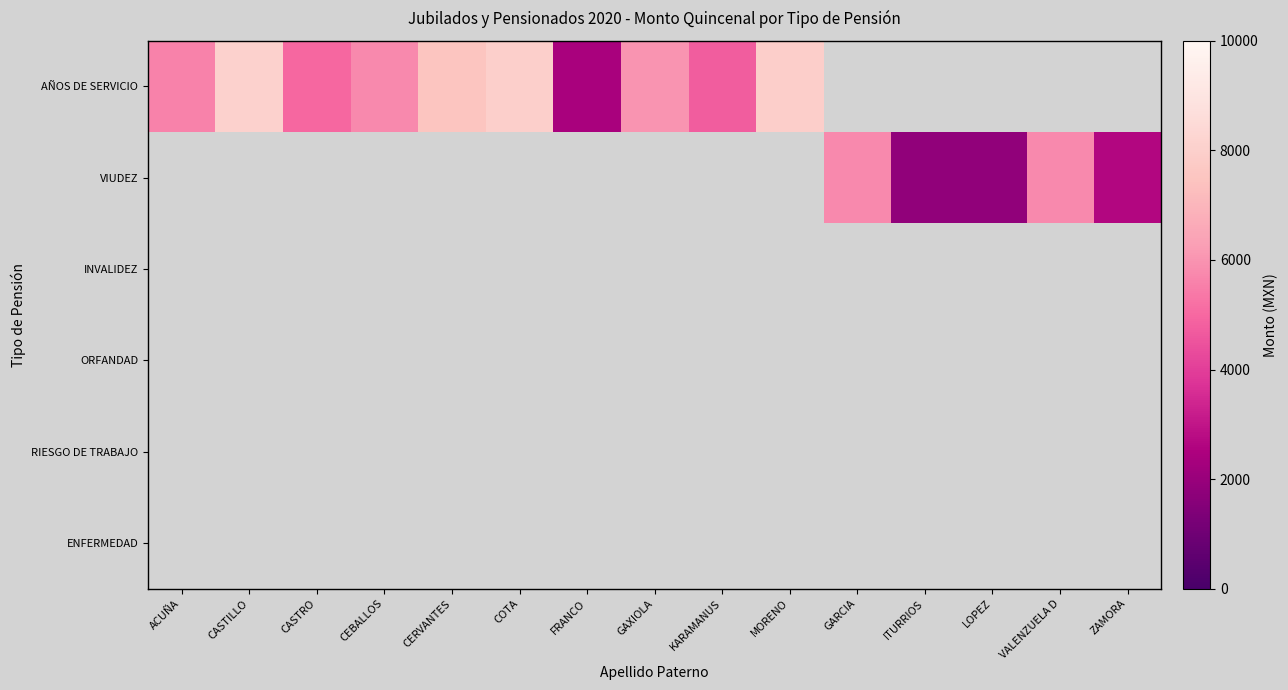

Reading right to left, extract all data points from this chart.

AÑOS DE SERVICIO: ZAMORA=0	VALENZUELA D=0	LOPEZ=0	ITURRIOS=0	GARCIA=0	MORENO=7948	KARAMANUS=4750	GAXIOLA=5990	FRANCO=2398	COTA=8000	CERVANTES=7536	CEBALLOS=5778	CASTRO=4998	CASTILLO=8048	ACUÑA=5616
VIUDEZ: ZAMORA=2632	VALENZUELA D=5780	LOPEZ=1810	ITURRIOS=1816	GARCIA=5778	MORENO=0	KARAMANUS=0	GAXIOLA=0	FRANCO=0	COTA=0	CERVANTES=0	CEBALLOS=0	CASTRO=0	CASTILLO=0	ACUÑA=0
INVALIDEZ: ZAMORA=0	VALENZUELA D=0	LOPEZ=0	ITURRIOS=0	GARCIA=0	MORENO=0	KARAMANUS=0	GAXIOLA=0	FRANCO=0	COTA=0	CERVANTES=0	CEBALLOS=0	CASTRO=0	CASTILLO=0	ACUÑA=0
ORFANDAD: ZAMORA=0	VALENZUELA D=0	LOPEZ=0	ITURRIOS=0	GARCIA=0	MORENO=0	KARAMANUS=0	GAXIOLA=0	FRANCO=0	COTA=0	CERVANTES=0	CEBALLOS=0	CASTRO=0	CASTILLO=0	ACUÑA=0
RIESGO DE TRABAJO: ZAMORA=0	VALENZUELA D=0	LOPEZ=0	ITURRIOS=0	GARCIA=0	MORENO=0	KARAMANUS=0	GAXIOLA=0	FRANCO=0	COTA=0	CERVANTES=0	CEBALLOS=0	CASTRO=0	CASTILLO=0	ACUÑA=0
ENFERMEDAD: ZAMORA=0	VALENZUELA D=0	LOPEZ=0	ITURRIOS=0	GARCIA=0	MORENO=0	KARAMANUS=0	GAXIOLA=0	FRANCO=0	COTA=0	CERVANTES=0	CEBALLOS=0	CASTRO=0	CASTILLO=0	ACUÑA=0